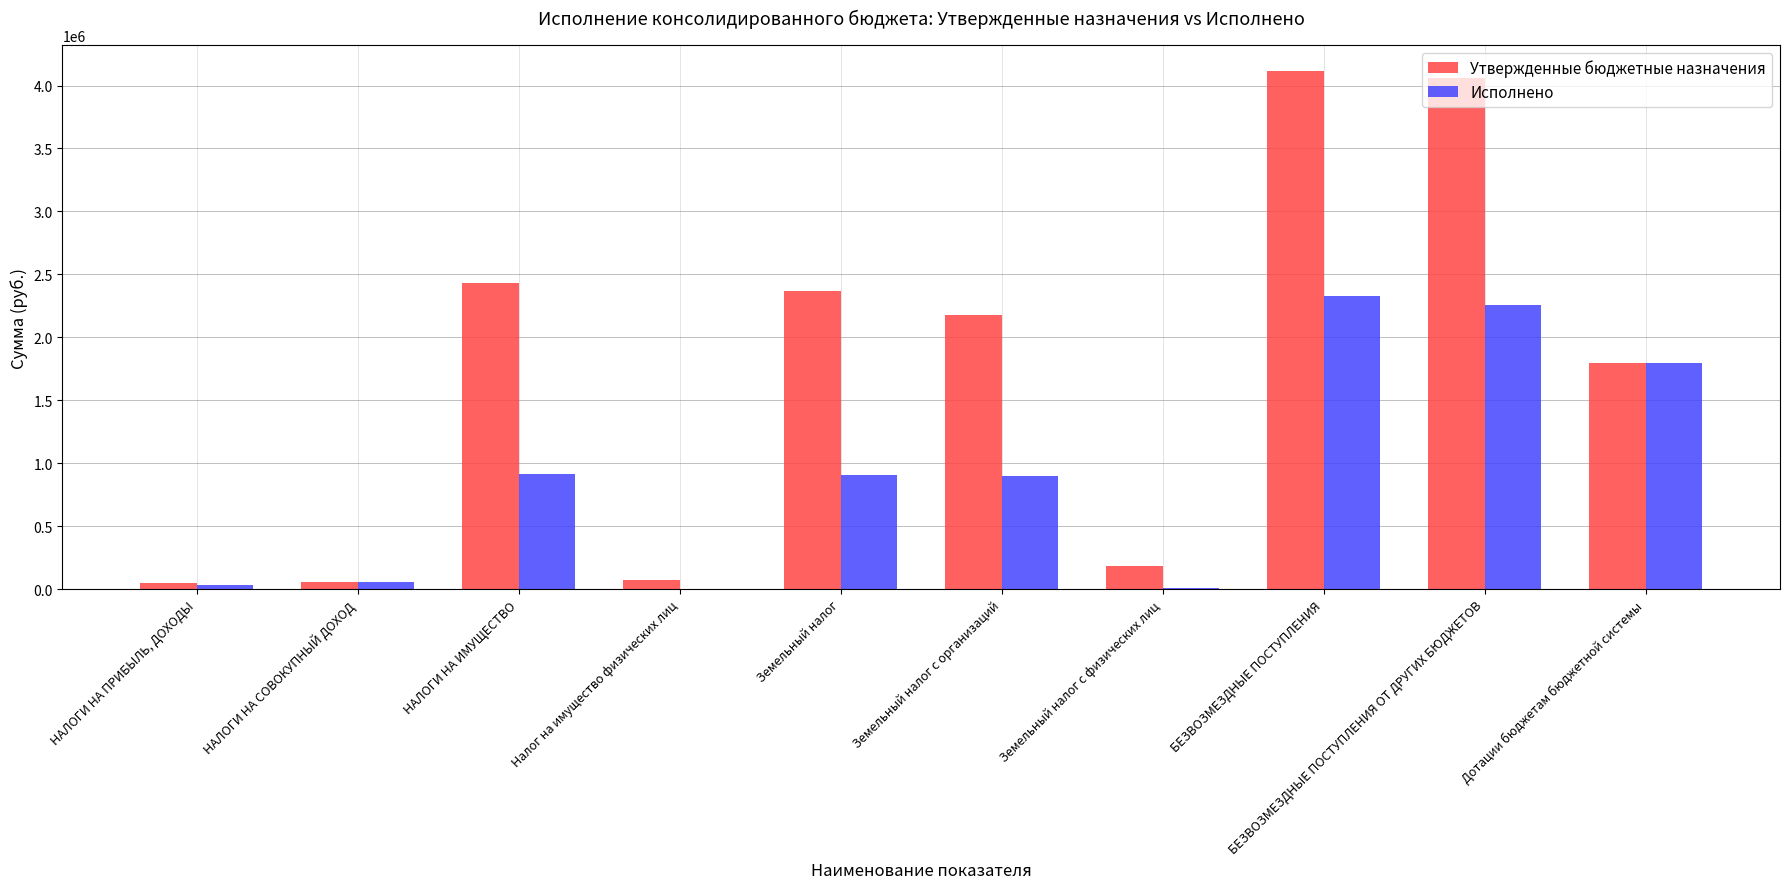

What value does the Утвержденные бюджетные назначения series have at Дотации бюджетам бюджетной системы?

1797611.0